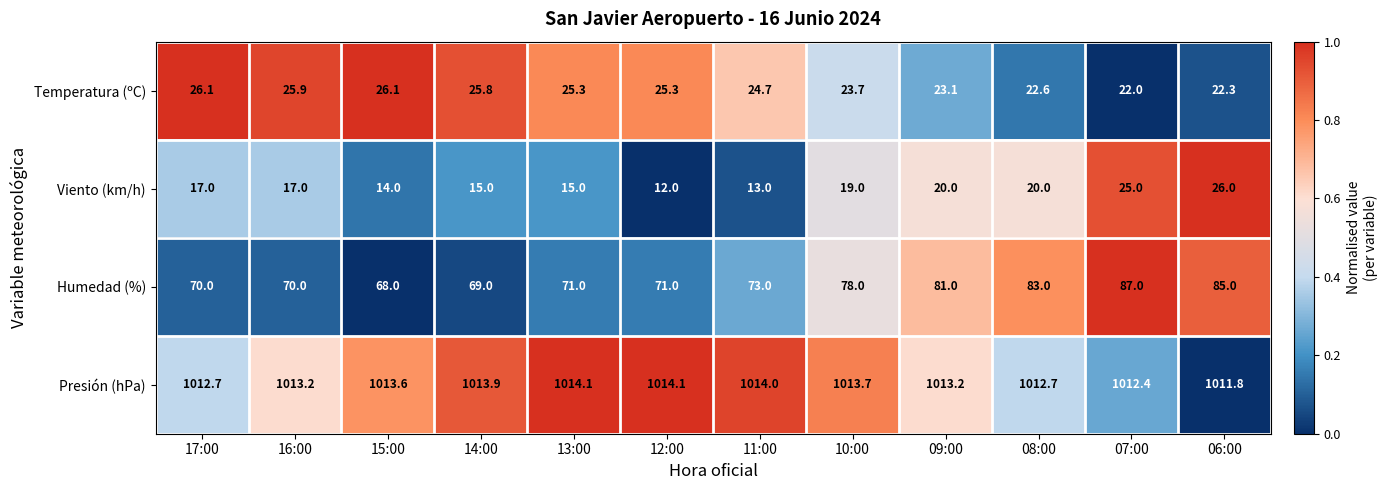

What is the highest value of the Temperatura (ºC) series?

26.1